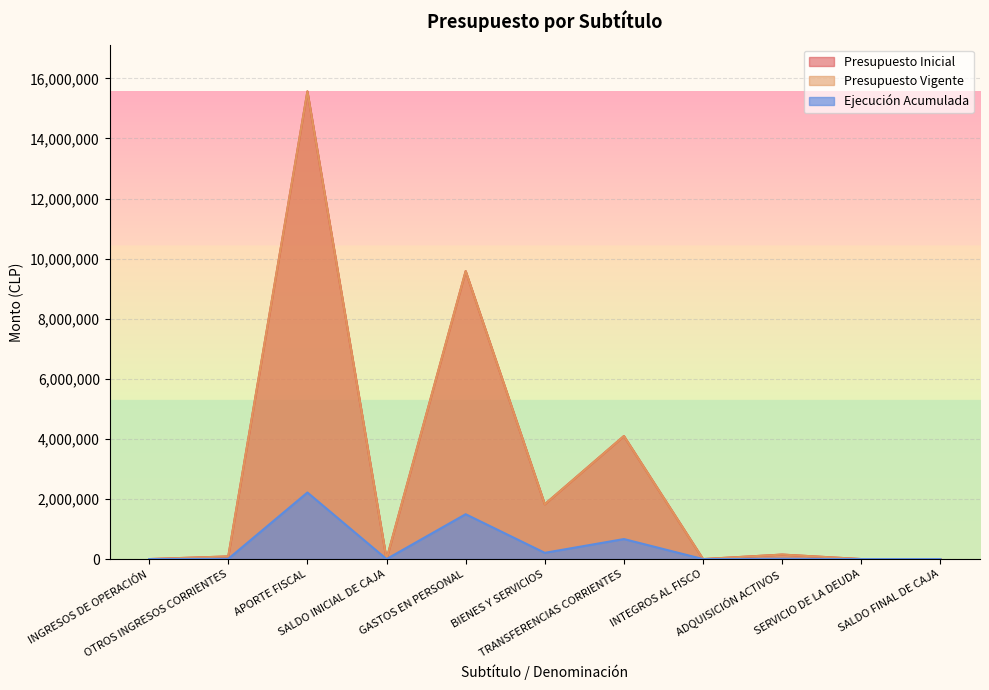

True or false: Presupuesto Inicial has more than 0 points higher than both neighbors.

True